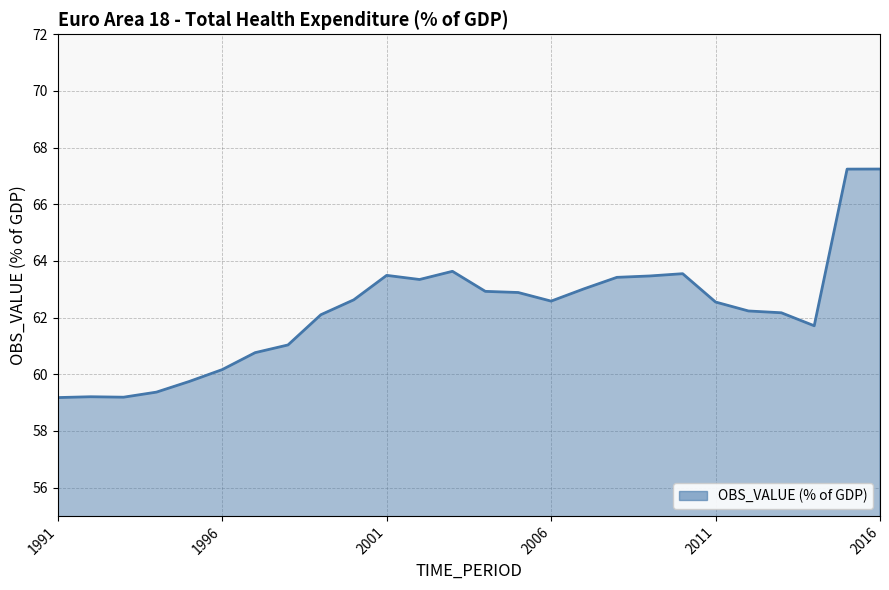

What is the smallest value displayed?

59.2